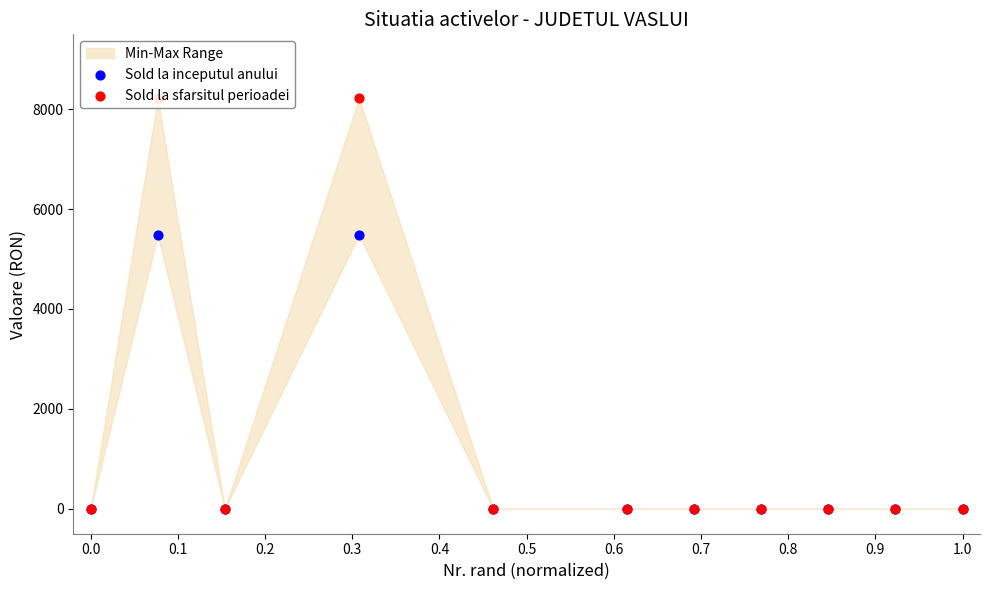

Which series has the largest total across all categories?

Sold la sfarsitul perioadei